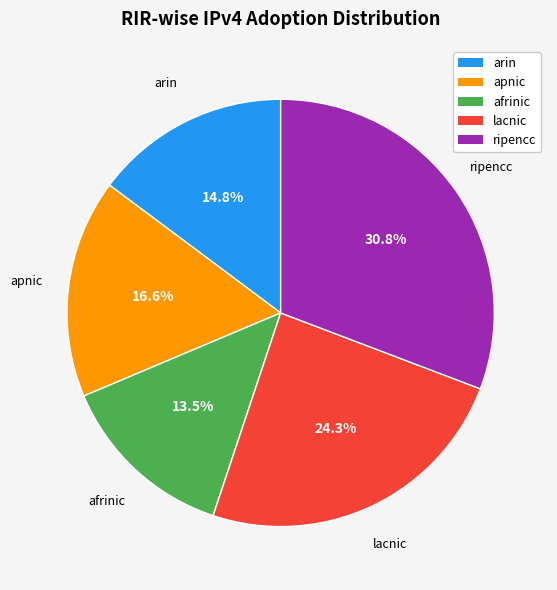

What is the smallest slice in the pie chart?

afrinic